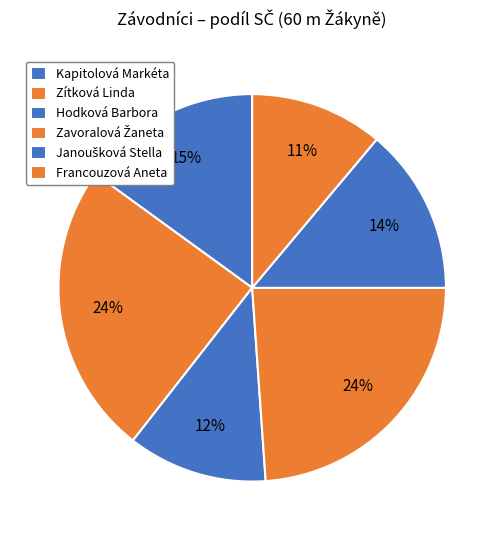

What is the change in value from Hodková Barbora to Francouzová Aneta?

-1